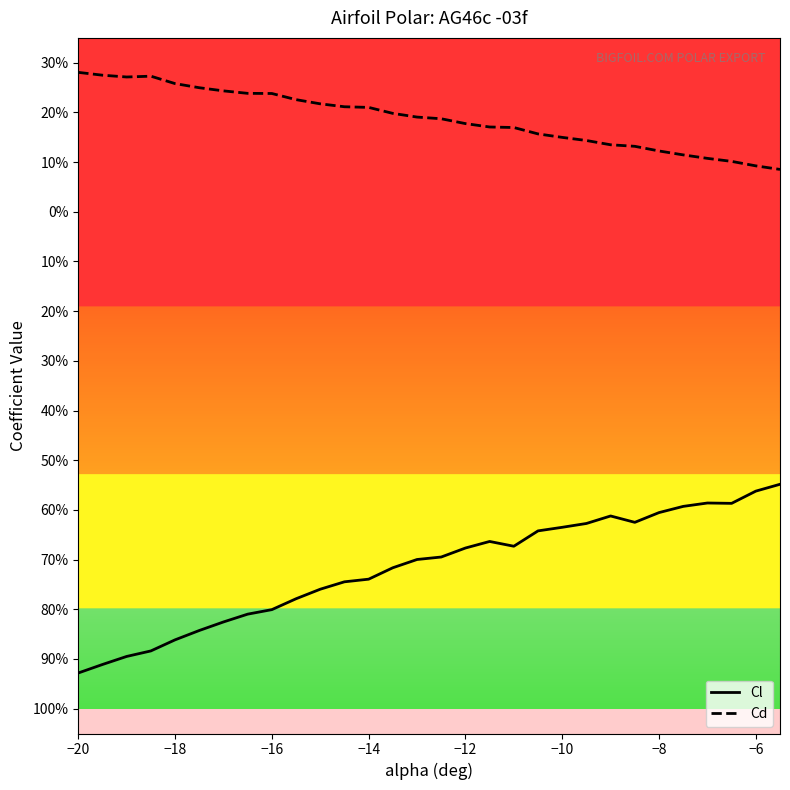

What is the average value of the Cd series?

0.2